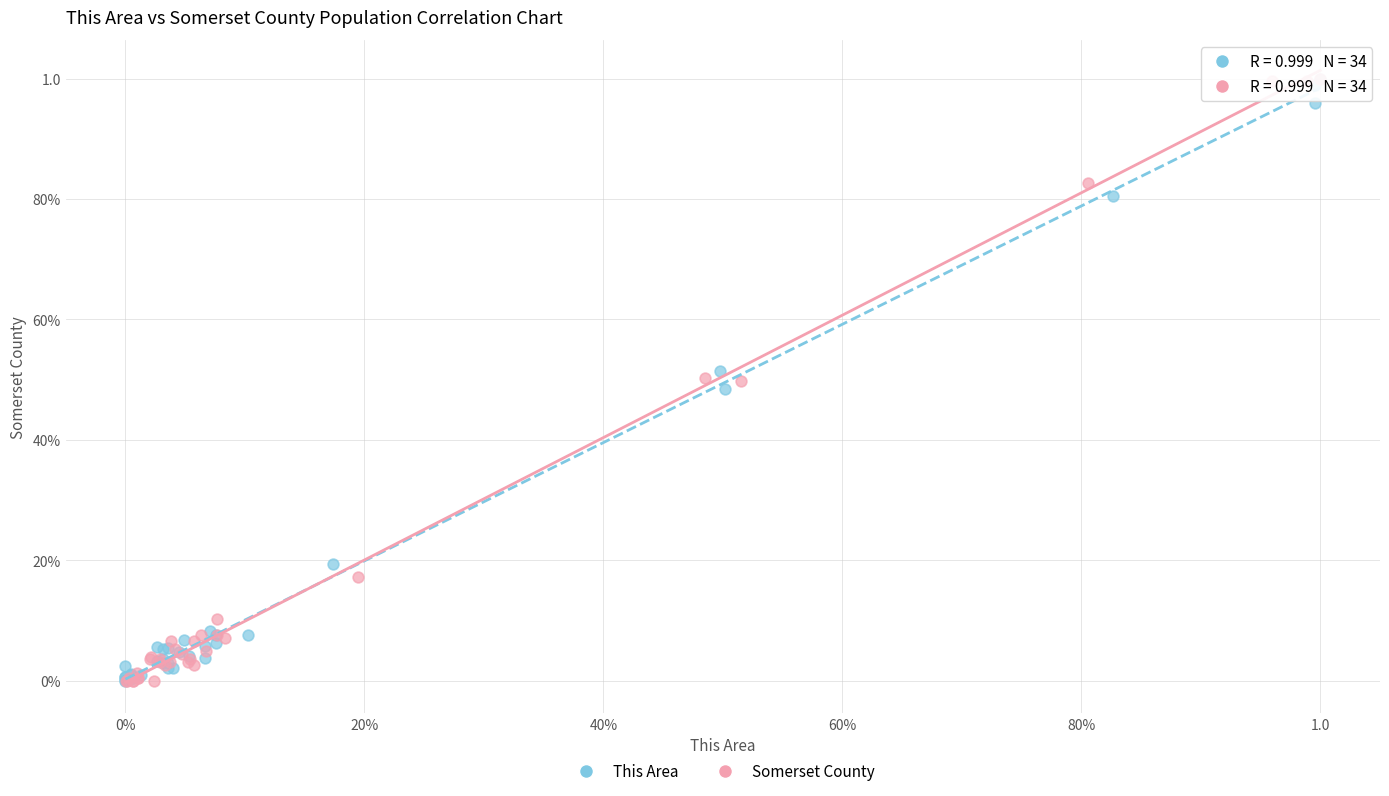

What are all the series names shown in the legend?

This Area, Somerset County